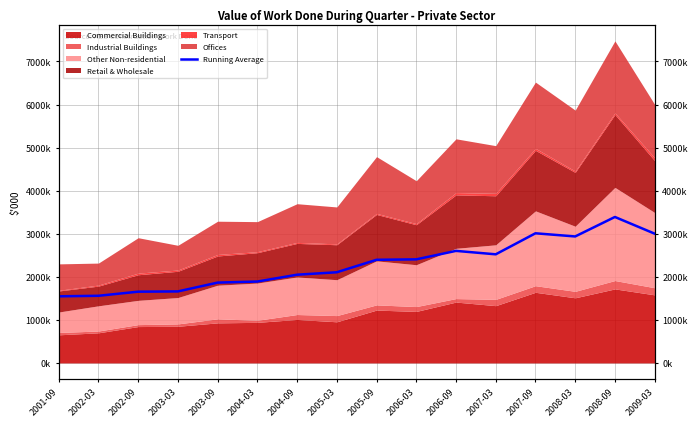

How many points are higher than both their immediate neighbors (excluding endpoints)?

3